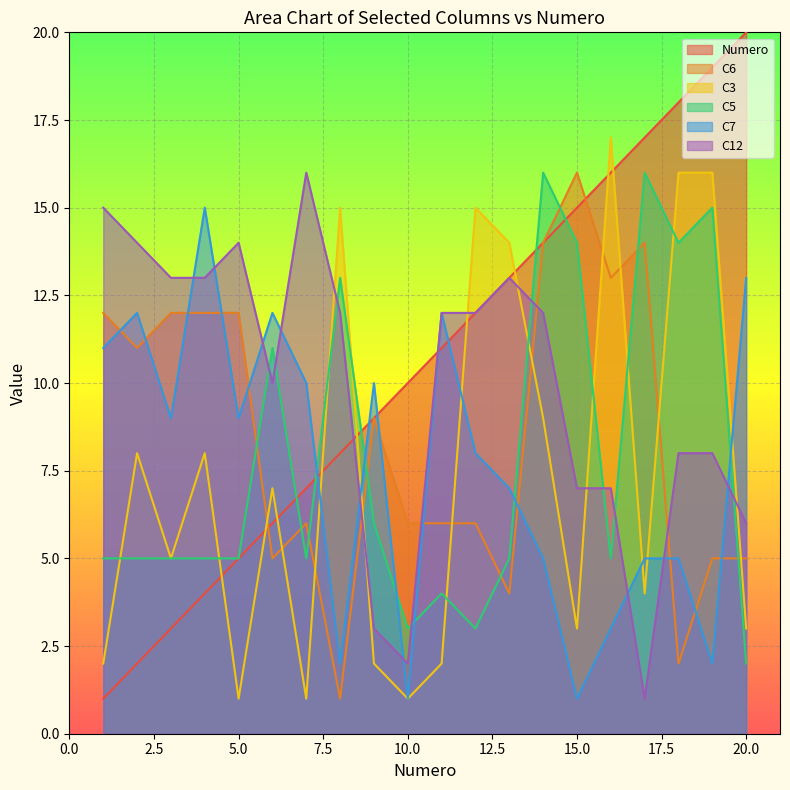

What is the difference between the highest and lowest values at 5.0?

13